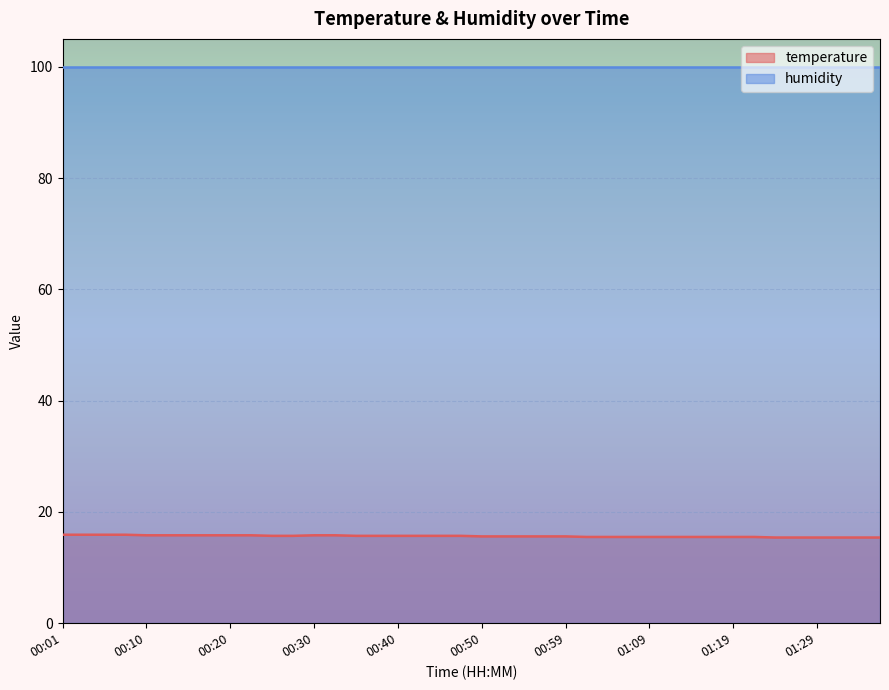

Does the chart display data point markers on the line(s)?

No